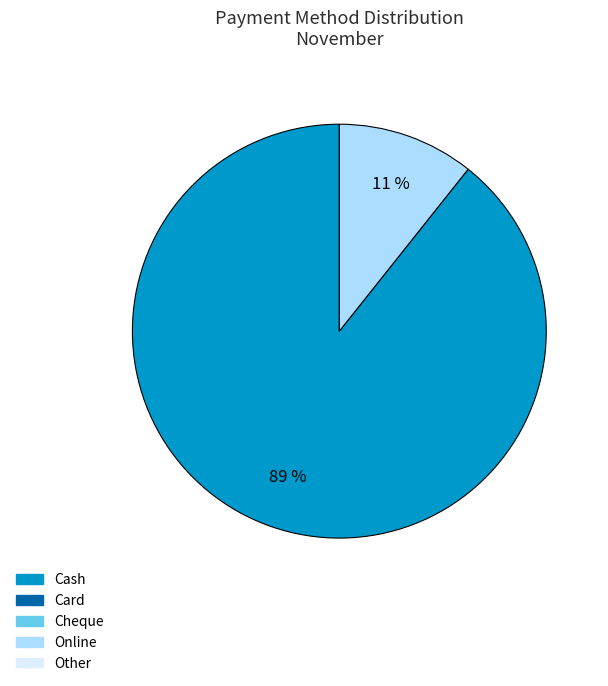

To the nearest percent, what is the average slice percentage?

50%